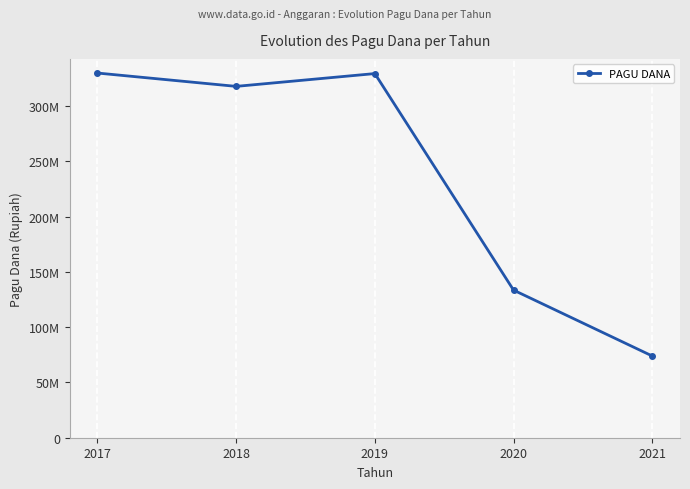

Is this an area chart (filled region under the line)?

No